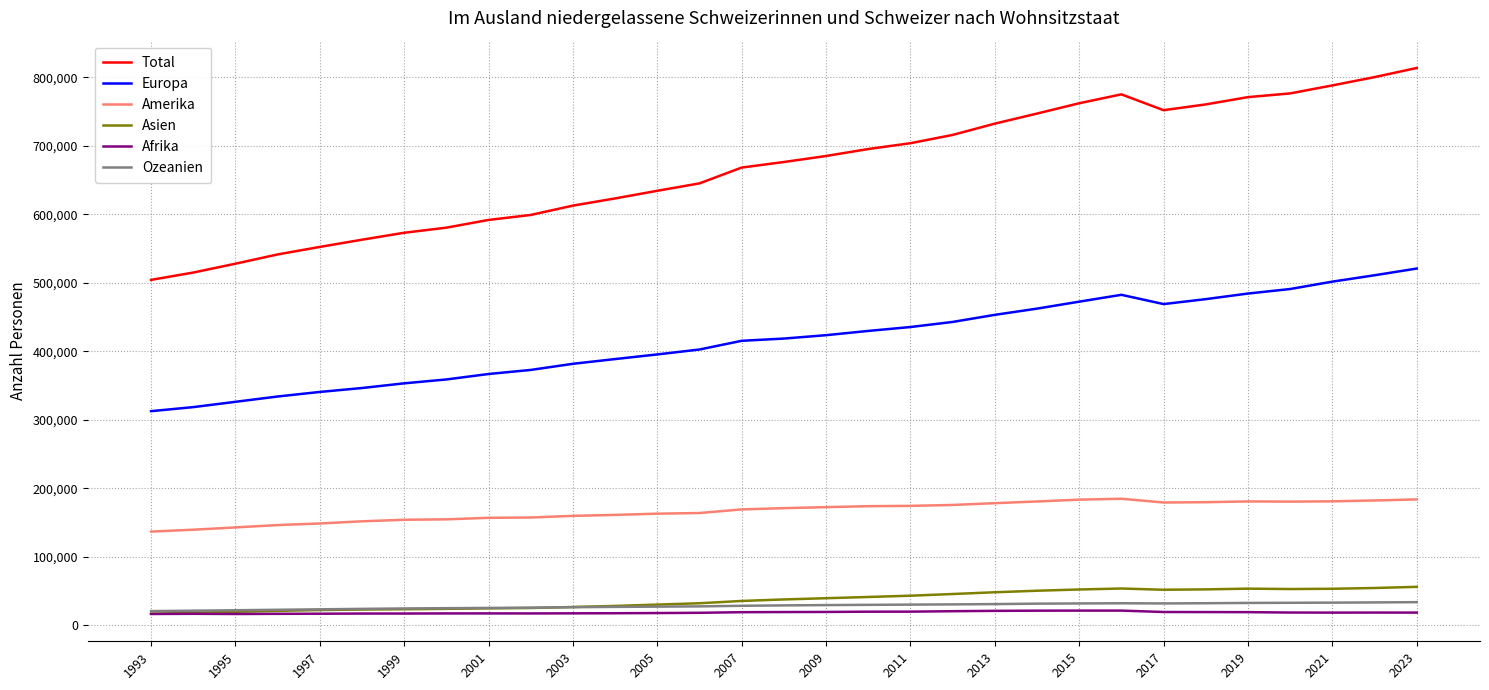

Which series has the largest total across all categories?

Total